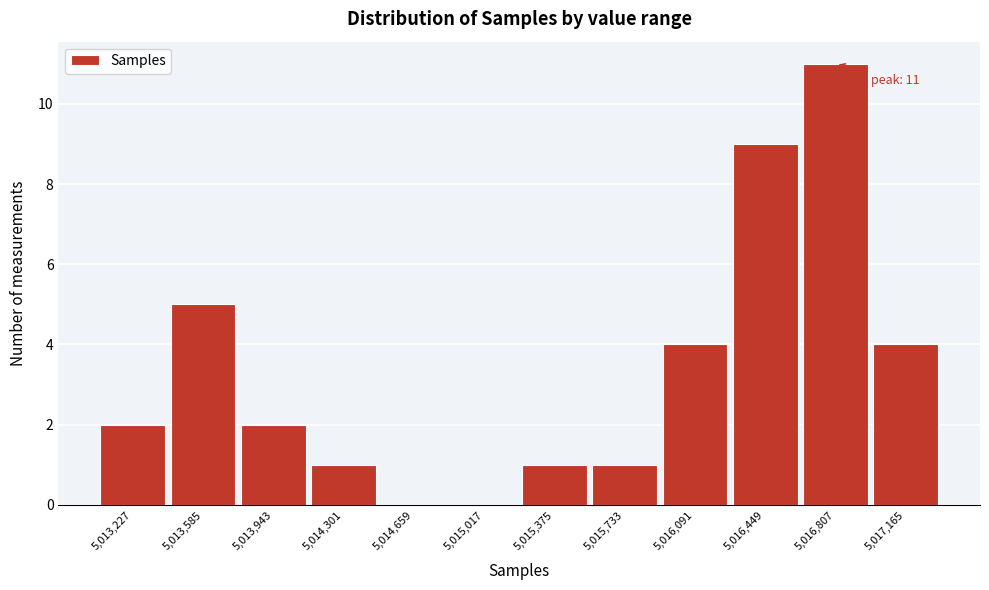

Reading right to left, list all the values displayed in this chart.

5,017,165=4	5,016,807=11	5,016,449=9	5,016,091=4	5,015,733=1	5,015,375=1	5,015,017=0	5,014,659=0	5,014,301=1	5,013,943=2	5,013,585=5	5,013,227=2